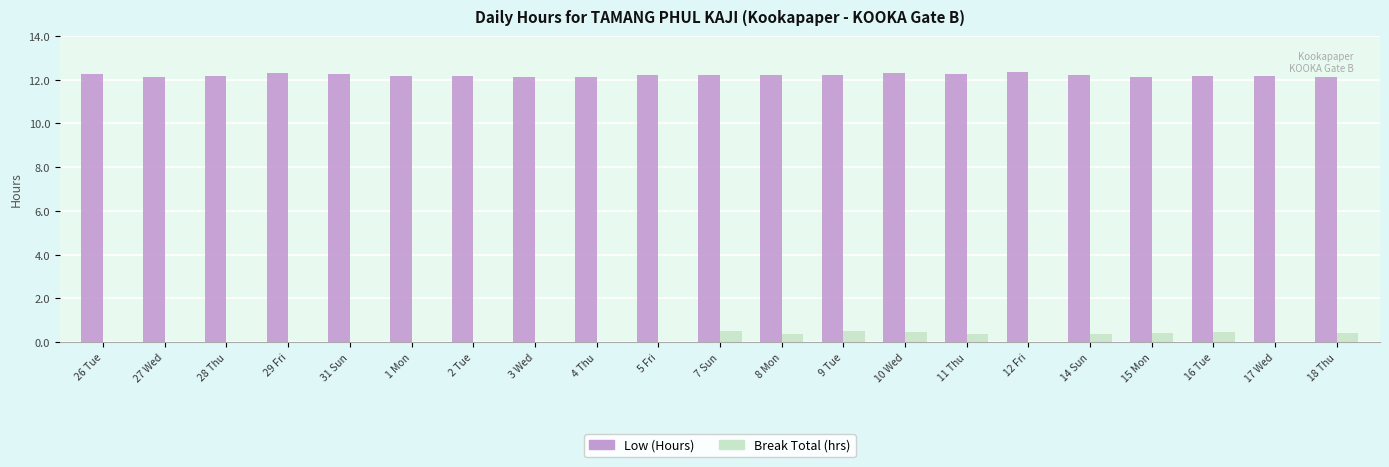

Is the value of Break Total (hrs) at 9 Tue greater than the value of Low (Hours) at 31 Sun?

No